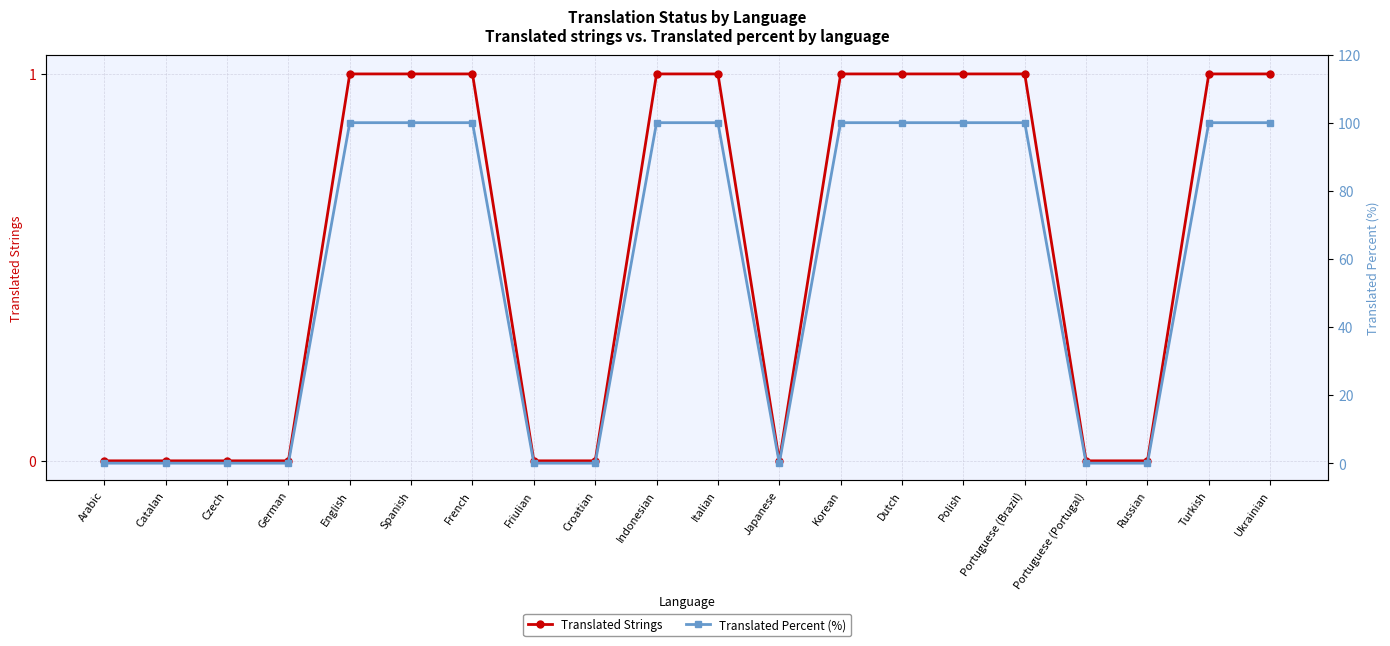

Rank the series by their average value, from highest to lowest.

Translated Percent (%), Translated Strings